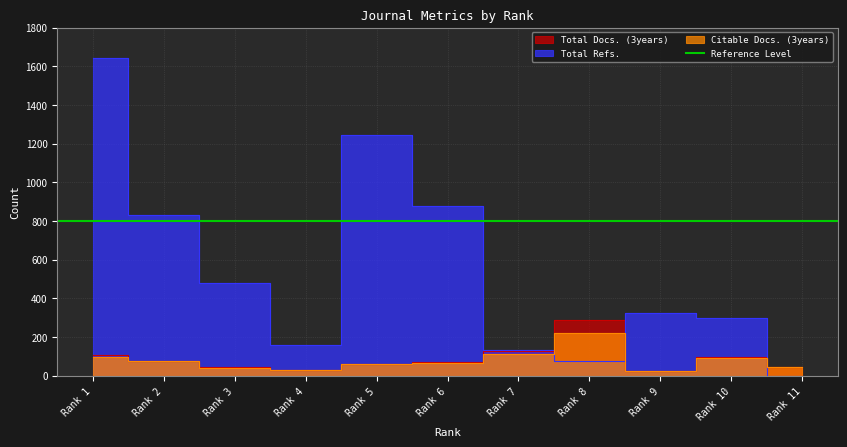

Reading left to right, extract all data points from this chart.

Total Docs. (3years): 104	74	46	27	61	70	129	288	26	96	43
Total Refs.: 1641	828	481	160	1245	878	133	75	326	300	0
Citable Docs. (3years): 98	74	40	27	61	66	114	218	25	92	42